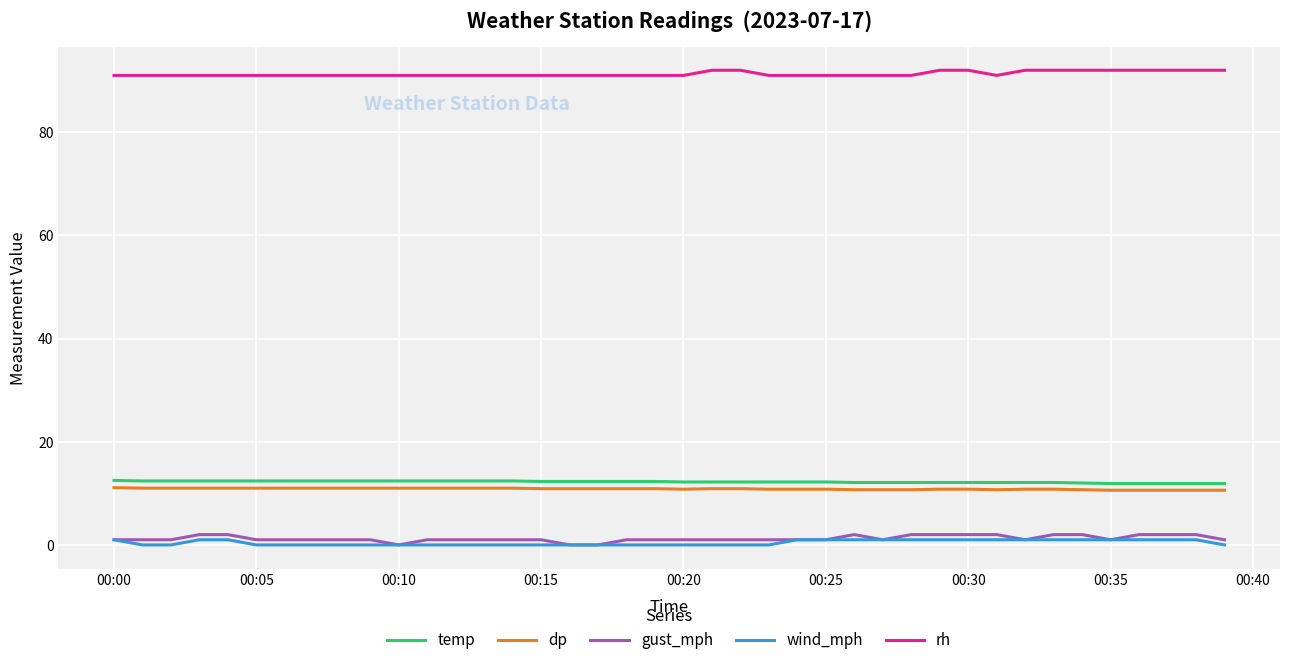

Does the chart have visible grid lines?

Yes